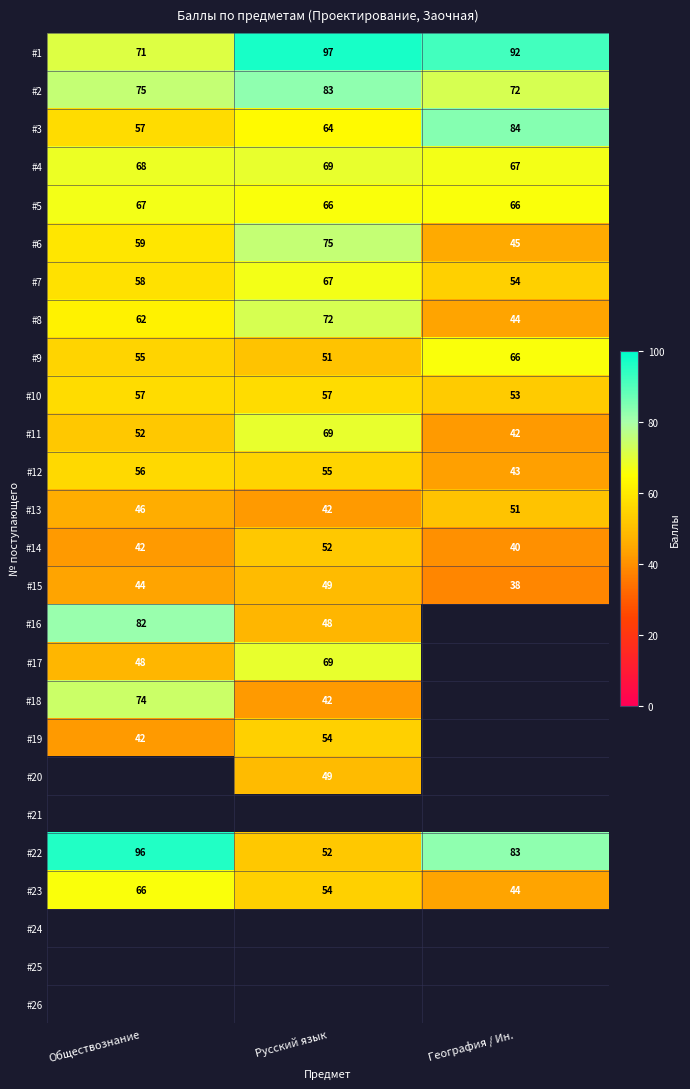

Which category has the lowest value in the #22 series?

Русский язык